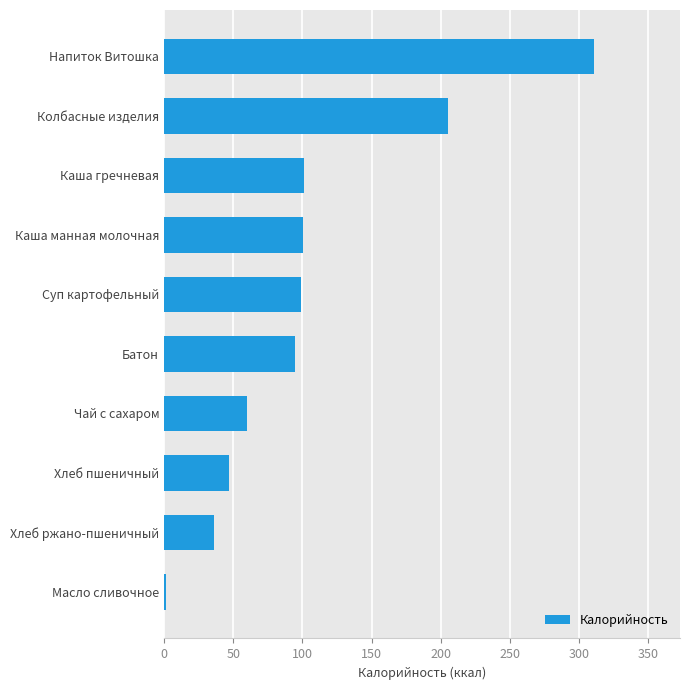

Between Колбасные изделия and Суп картофельный, which is larger?

Колбасные изделия